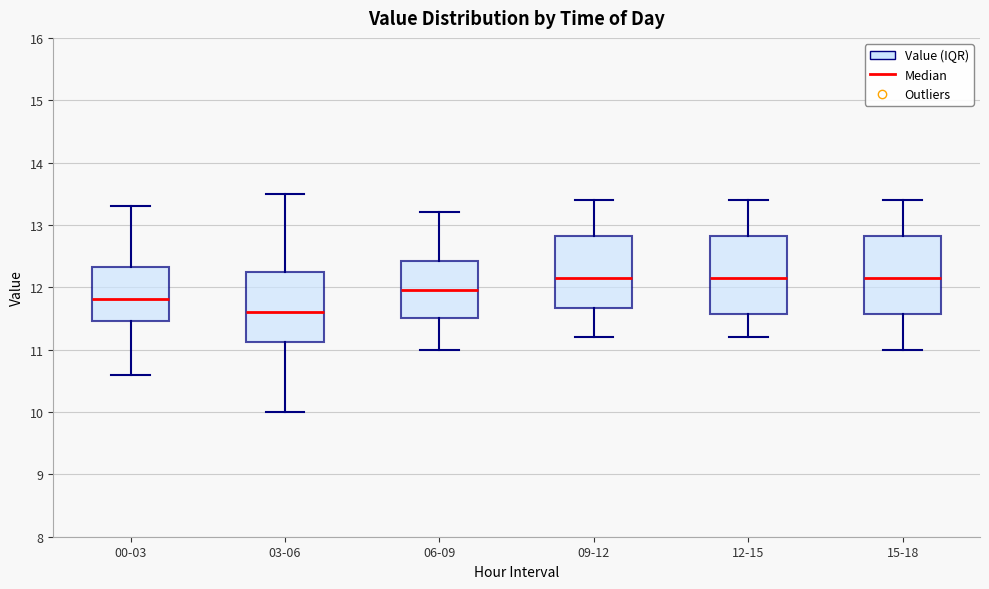

Where is the upper edge of the box for 09-12 on the y-axis? The values are not printed on the chart, so give them approximately, as read against the axis.

12.8